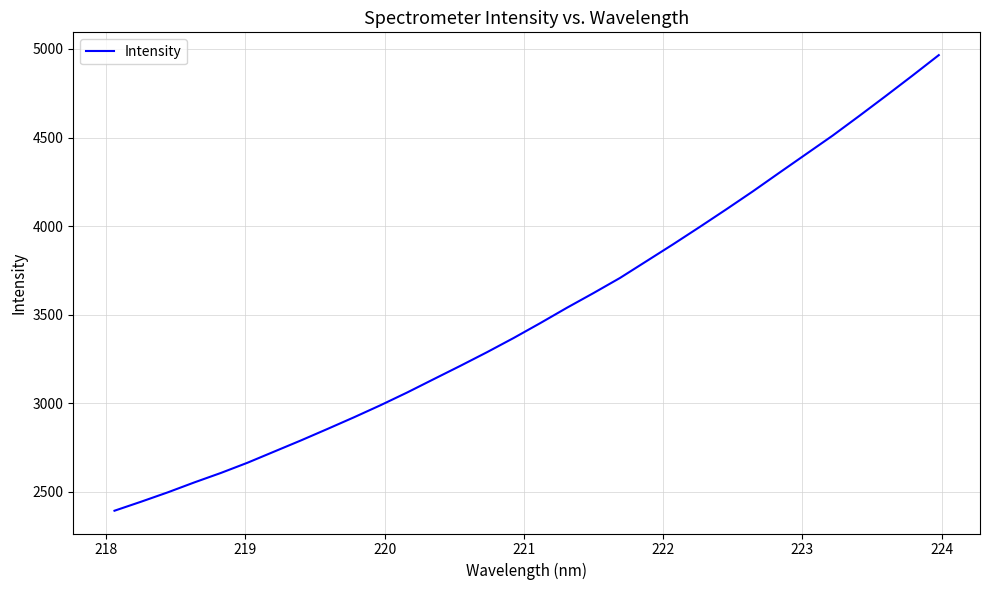

What is the minimum value shown in the chart?

2393.2